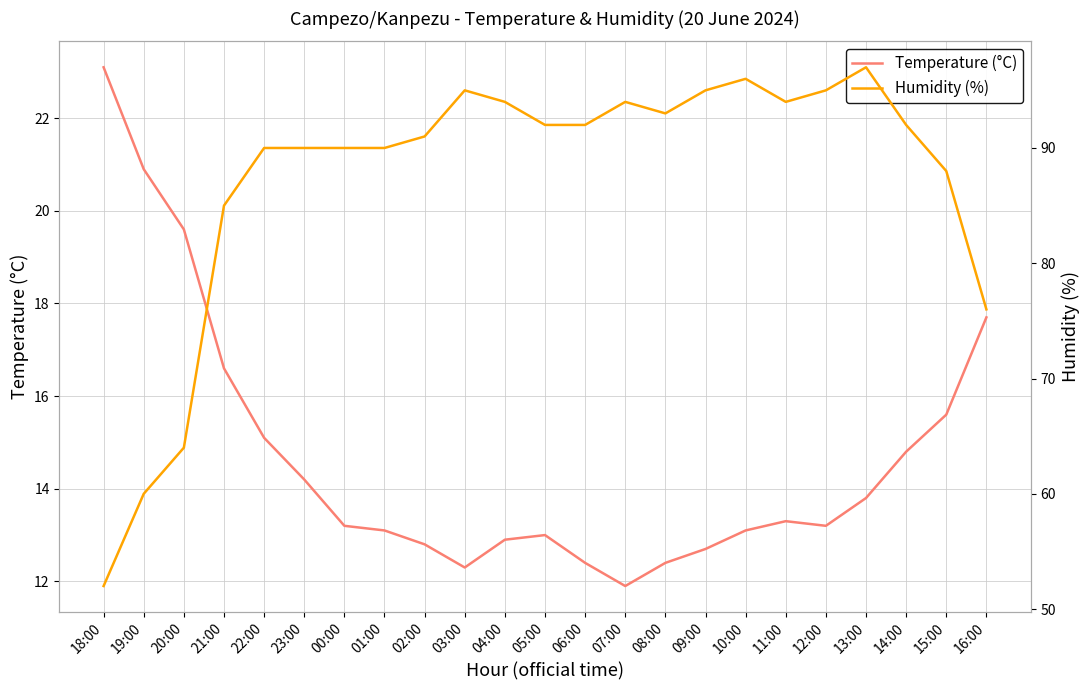

True or false: Humidity (%) and Temperature (°C) cross at least once.

False